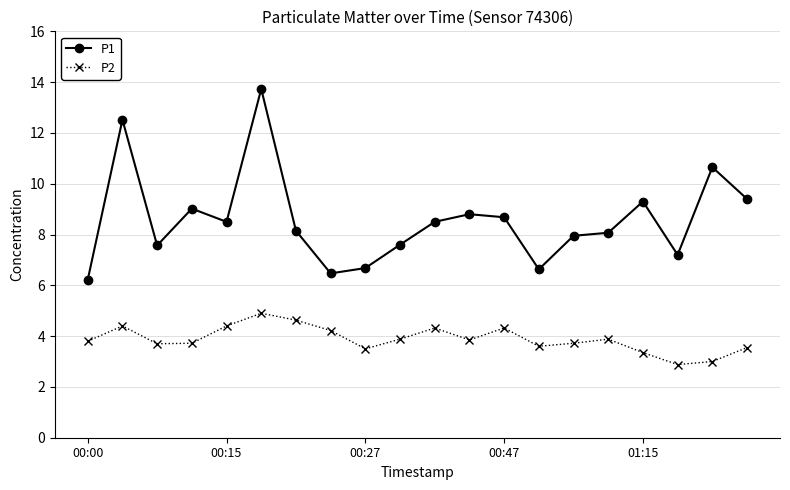

Which series has the largest range (max minus min)?

P1